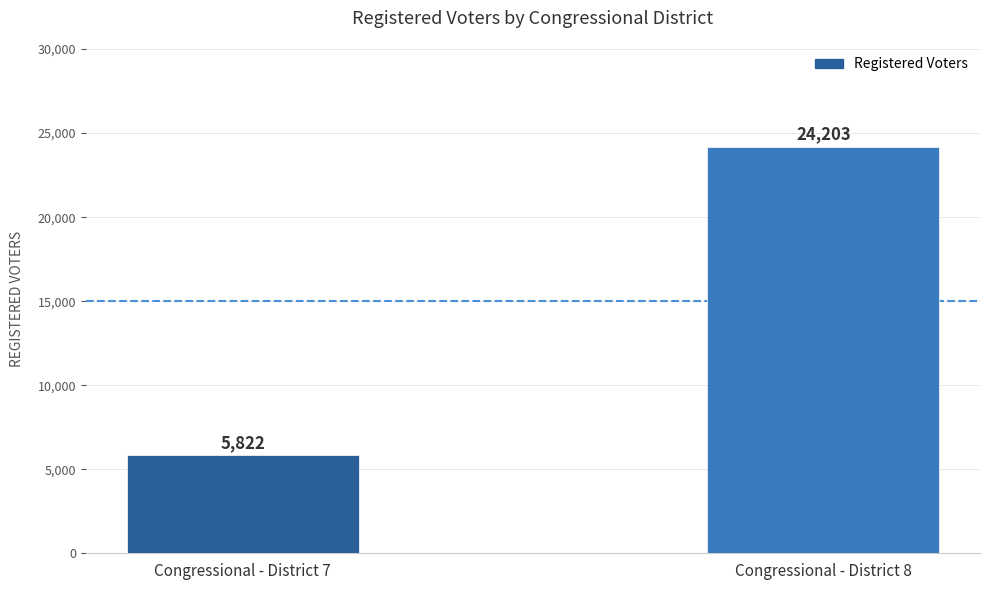

Reading left to right, list all the values displayed in this chart.

Congressional - District 7=5822	Congressional - District 8=24203